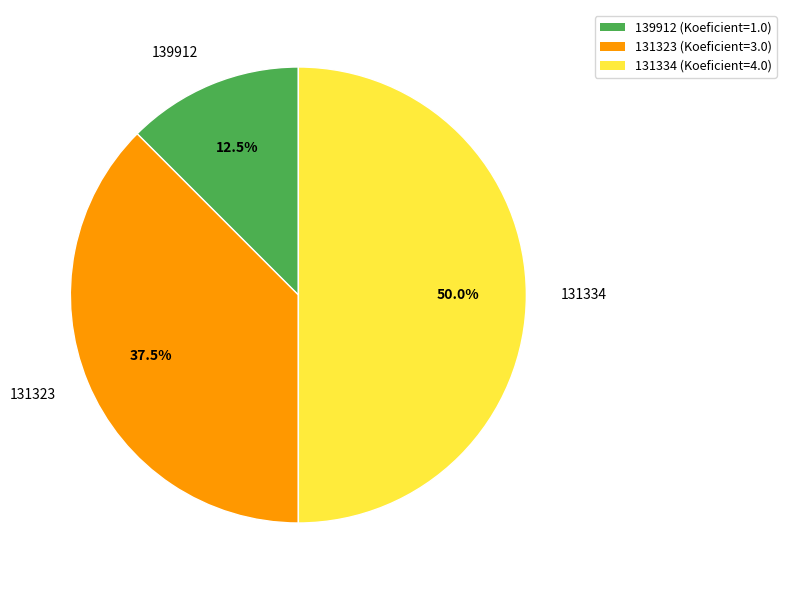

Between 131323 and 139912, which is larger?

131323